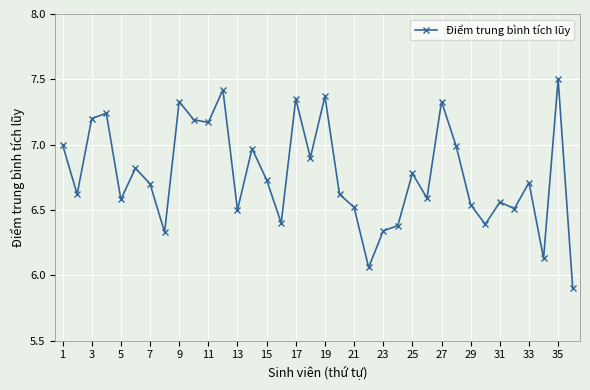

True or false: the data has more than 2 interior local peaks.

True